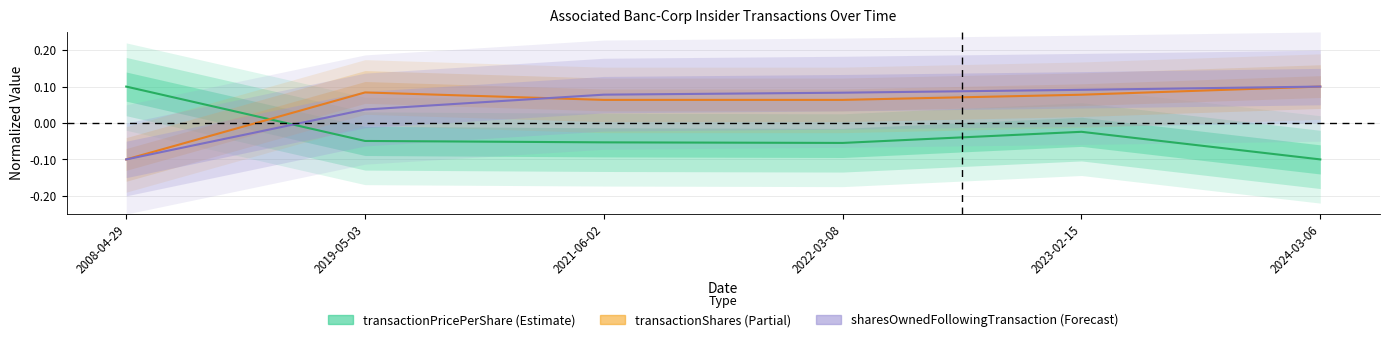

At which label does sharesOwnedFollowingTransaction first exceed 0?

2019-05-03